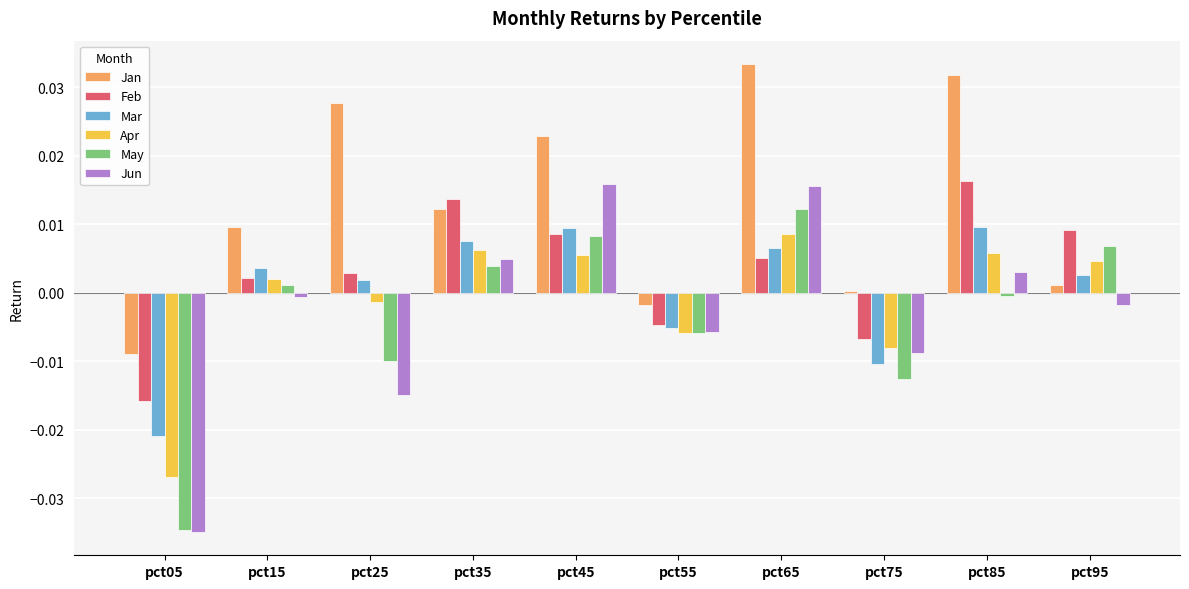

Which label corresponds to the smallest value in the chart?

pct05